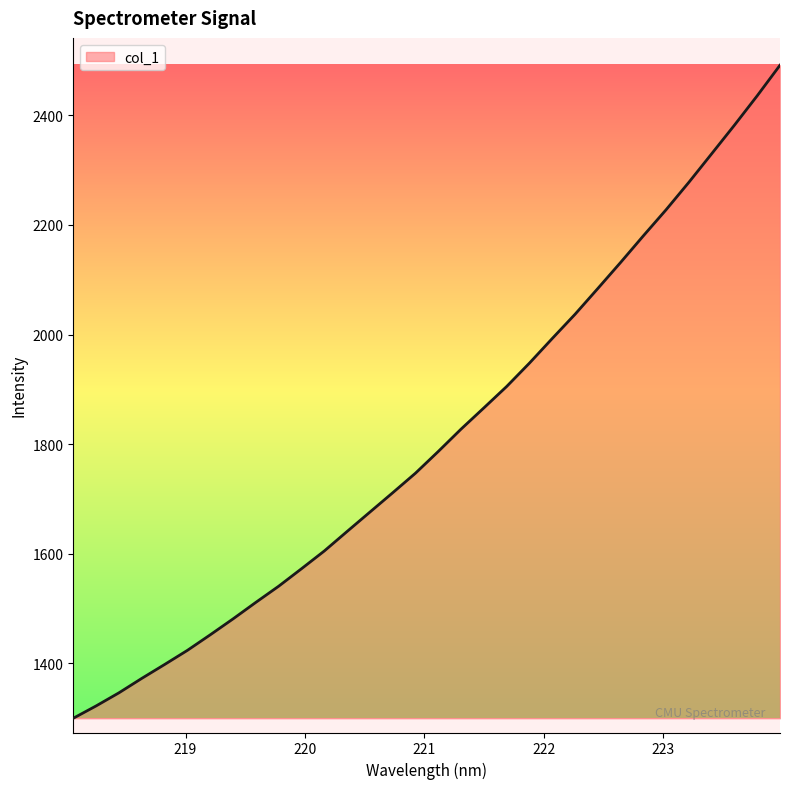

What is the minimum value shown in the chart?

1300.1